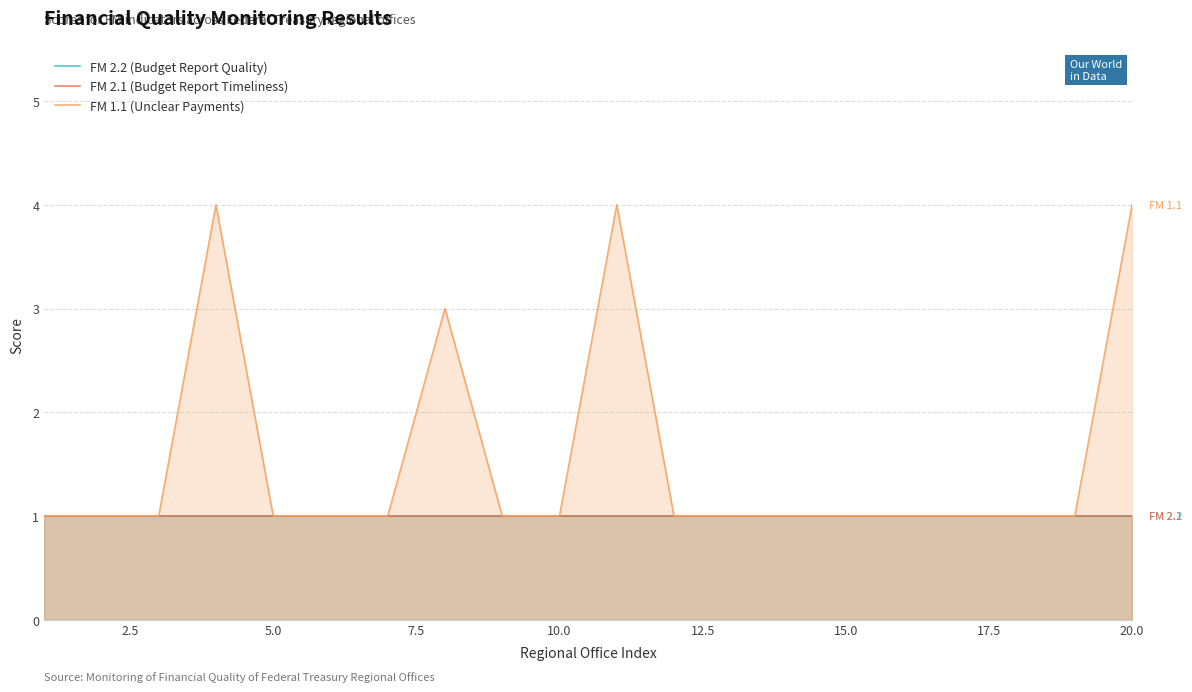

What is the sum of all FM 1.1 (Unclear Payments) values?

31